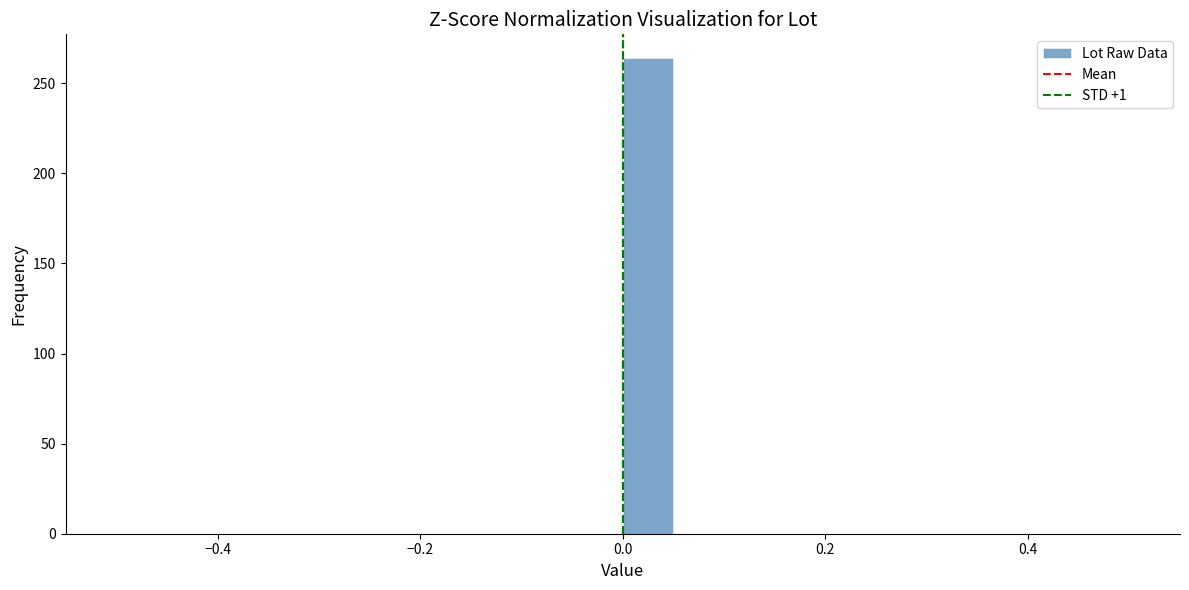

Read against the x-axis, roughly where is the centre of the tallest bar?

0.02